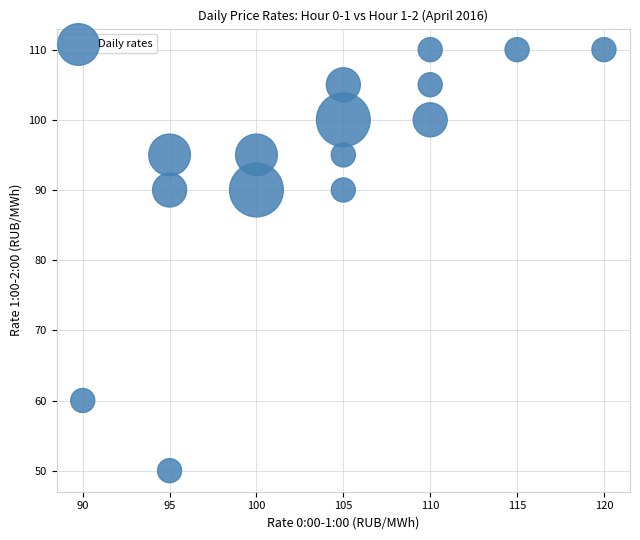

What is the range of X values (max minus min)?

30